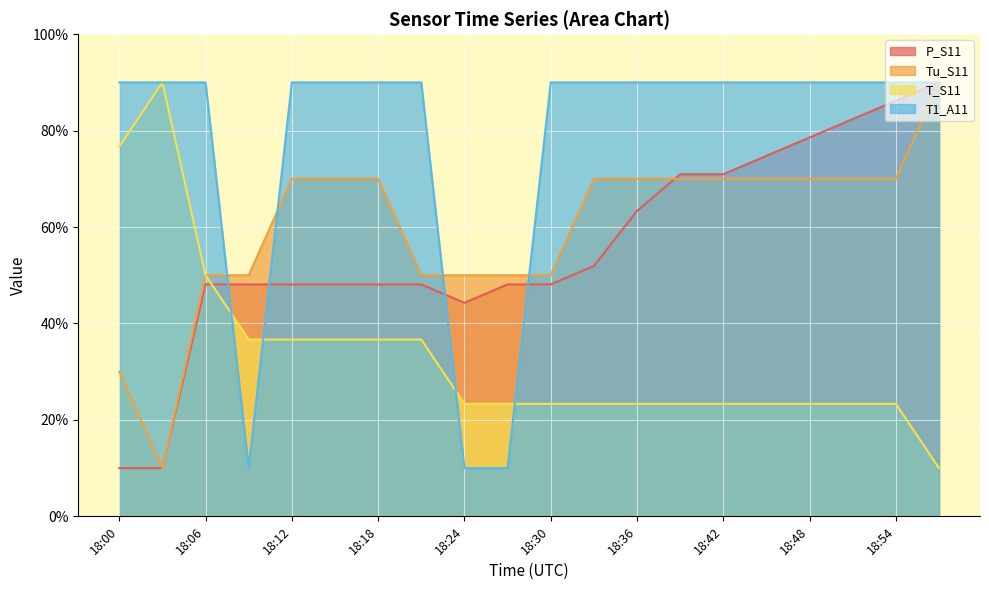

Which series changed the most between 18:21 and 18:51?

P_S11